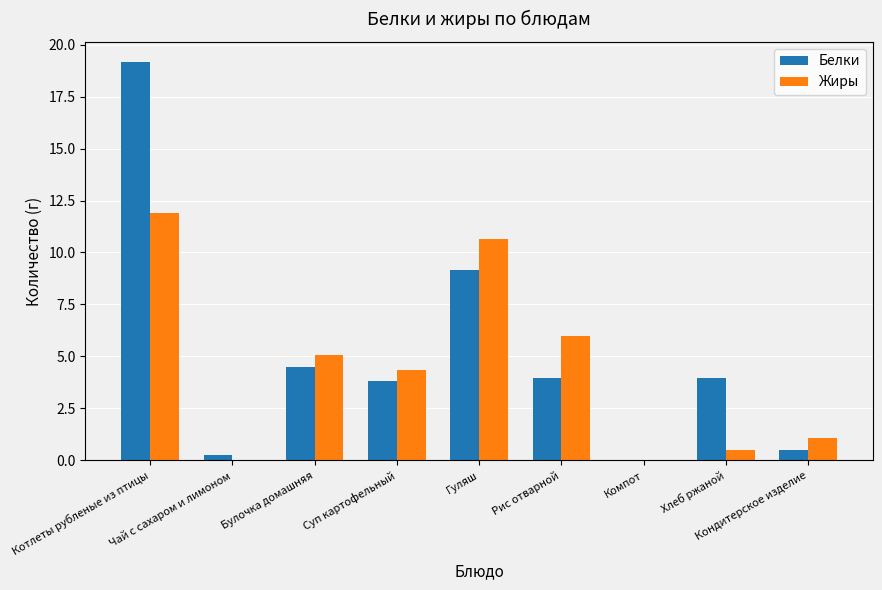

What is the sum of the Белки values at Булочка домашняя and Кондитерское изделие?

5.0